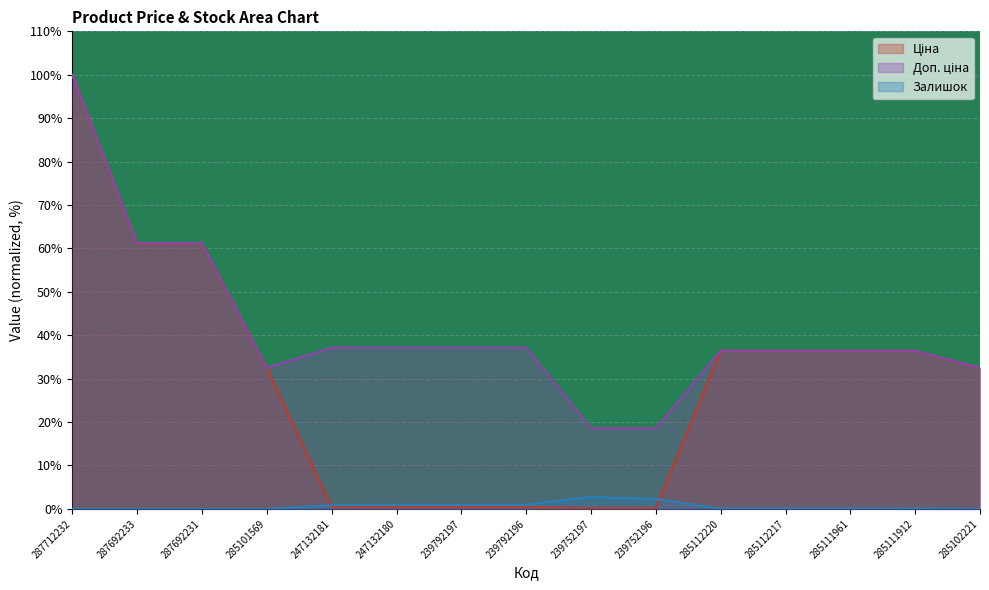

List the series in order of their overall mean, lowest first.

Залишок, Ціна, Доп. ціна